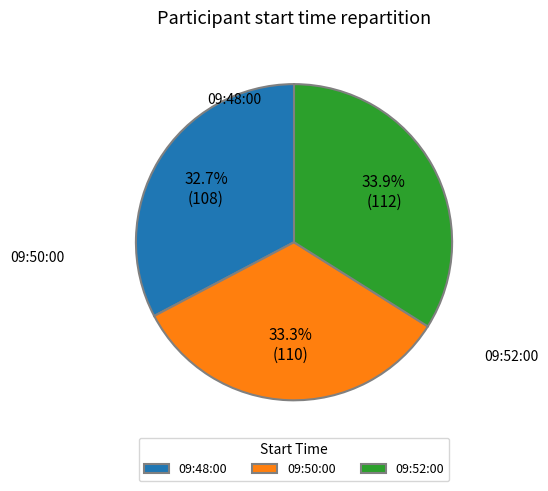

Rank the categories by value from lowest to highest.

09:48:00, 09:50:00, 09:52:00